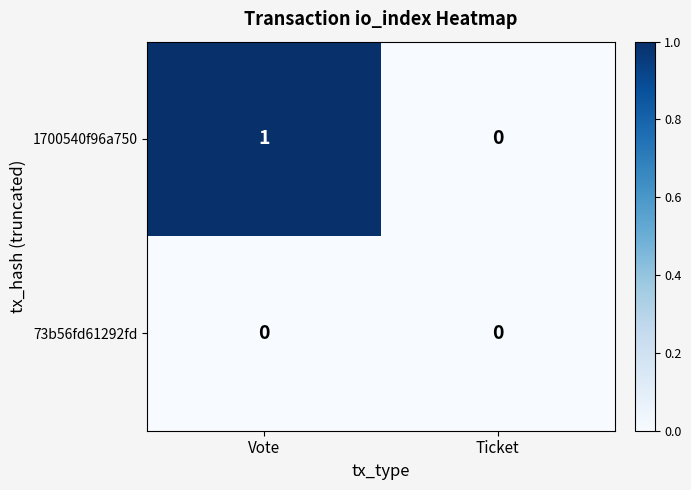

Rank the series by their average value, from lowest to highest.

73b56fd61292fd, 1700540f96a750